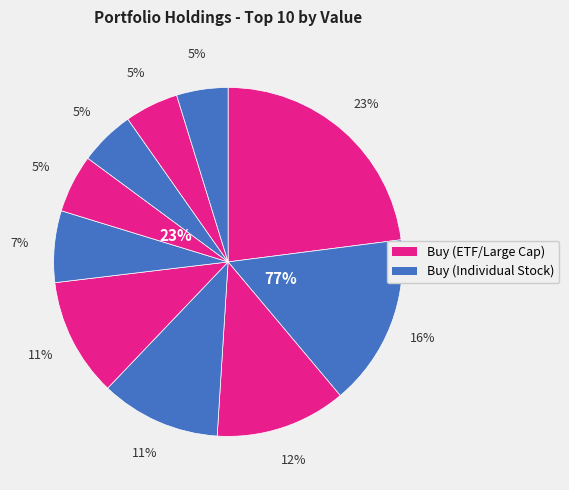

Which slice is the largest?

SPY